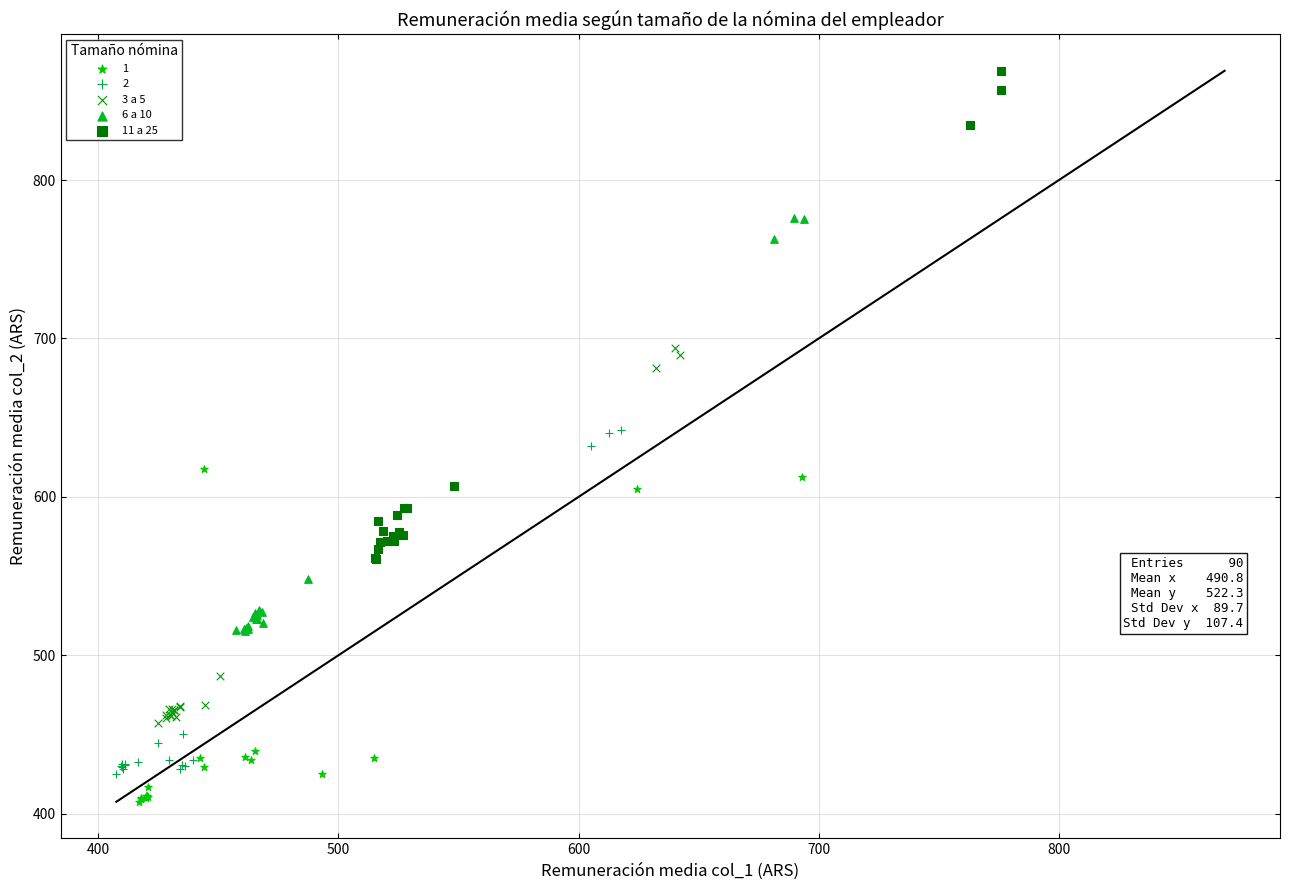

Which series reaches the maximum Y coordinate?

11 a 25